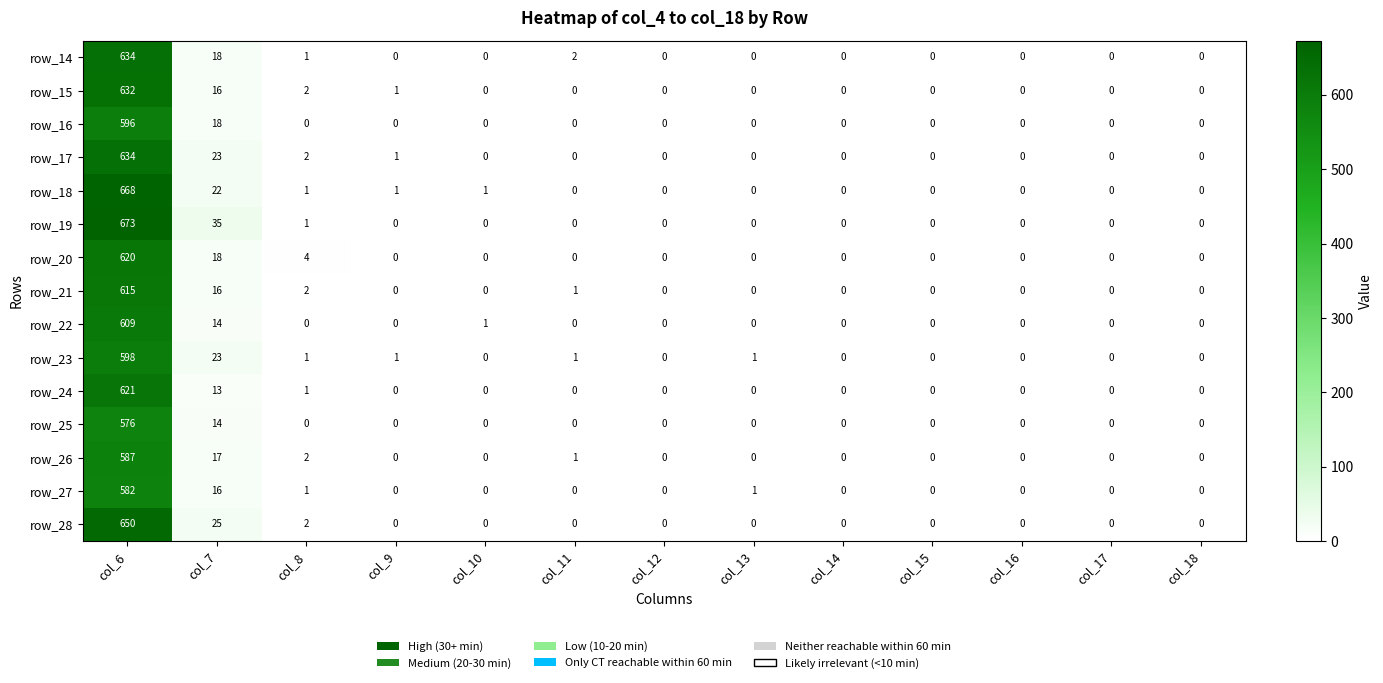

What is the total value across all series at col_8?

20